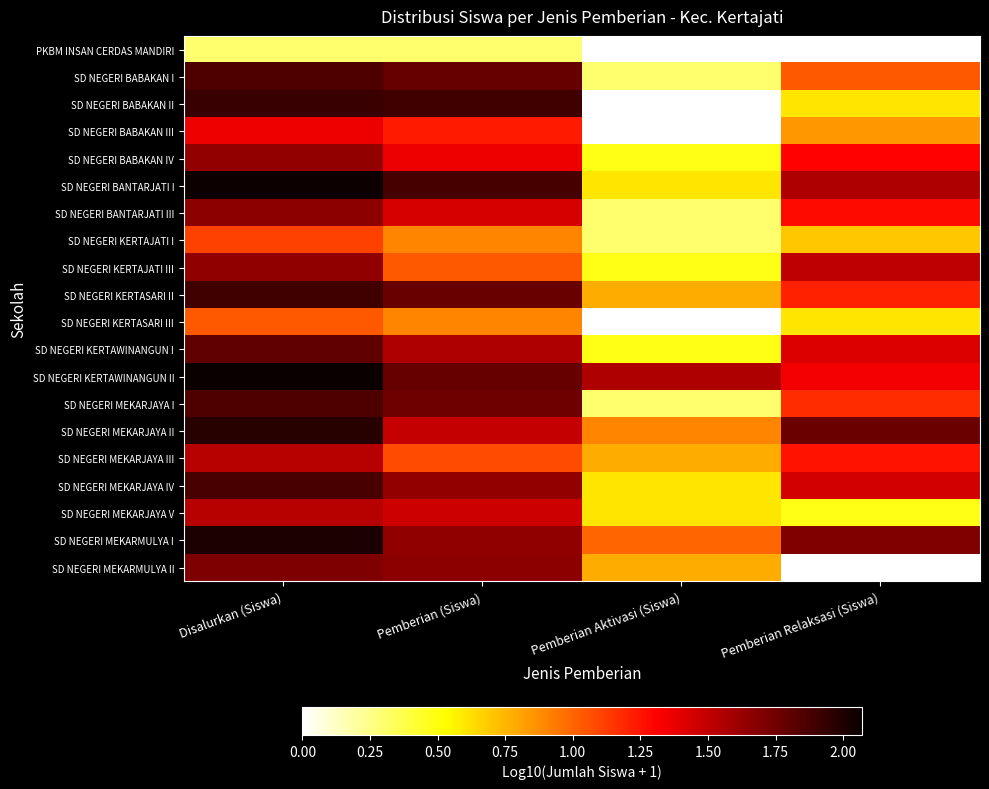

Rank the series by their maximum value, from lowest to highest.

PKBM INSAN CERDAS MANDIRI, SD NEGERI KERTASARI III, SD NEGERI KERTAJATI I, SD NEGERI BABAKAN III, SD NEGERI MEKARJAYA III, SD NEGERI MEKARJAYA V, SD NEGERI BABAKAN IV, SD NEGERI KERTAJATI III, SD NEGERI BANTARJATI III, SD NEGERI MEKARMULYA II, SD NEGERI KERTAWINANGUN I, SD NEGERI BABAKAN I, SD NEGERI MEKARJAYA I, SD NEGERI MEKARJAYA IV, SD NEGERI KERTASARI II, SD NEGERI BABAKAN II, SD NEGERI MEKARJAYA II, SD NEGERI MEKARMULYA I, SD NEGERI BANTARJATI I, SD NEGERI KERTAWINANGUN II